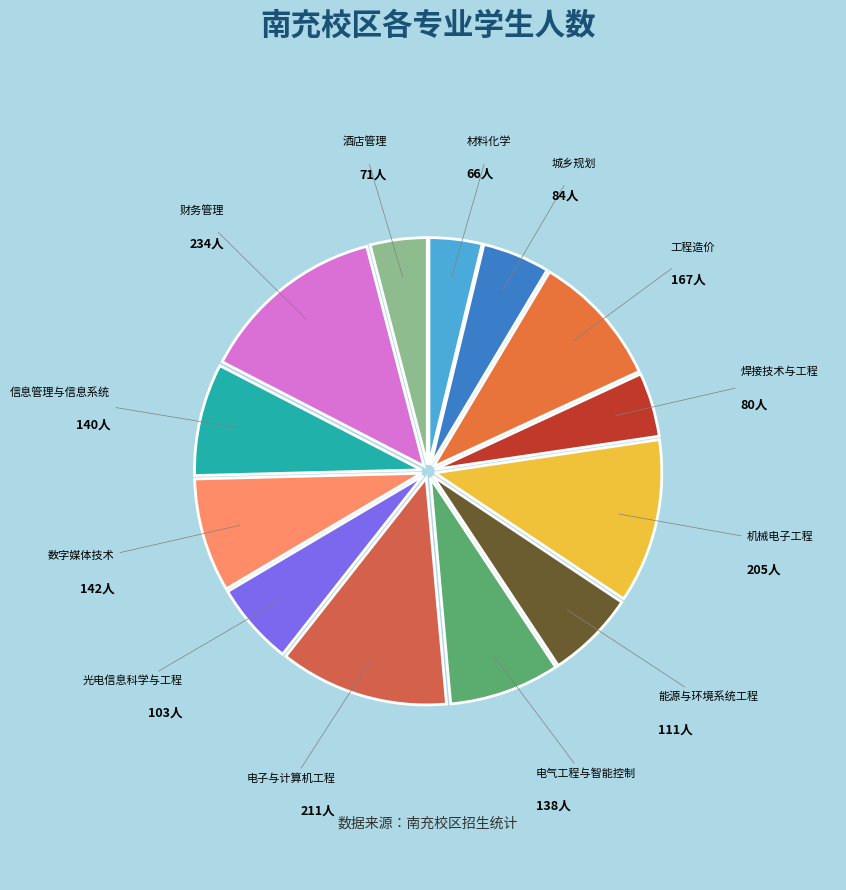

Is there any slice that represents more than half of the pie?

No